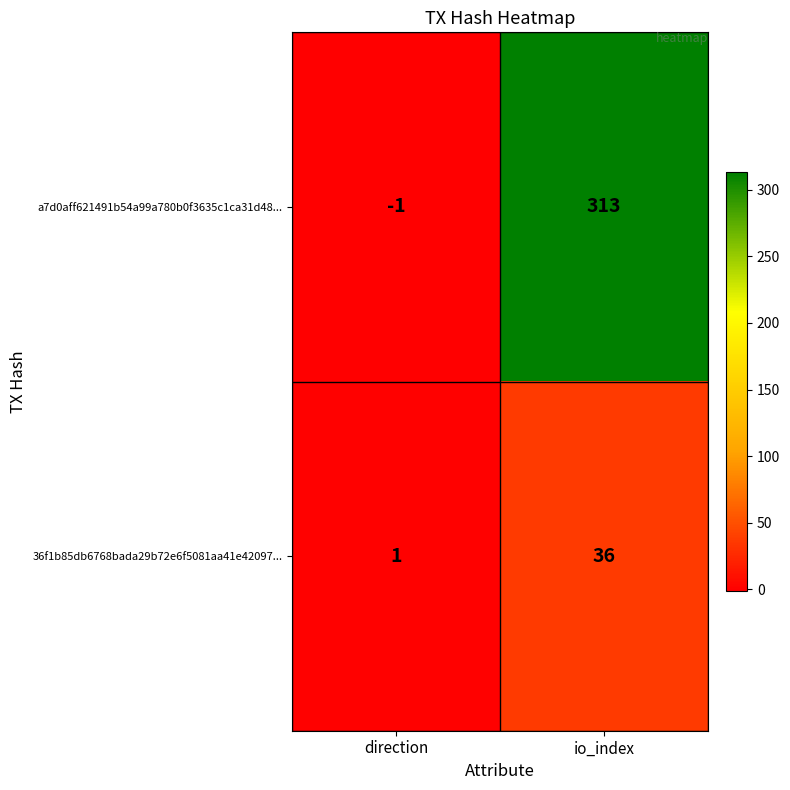

What is the total value across all series at io_index?

349